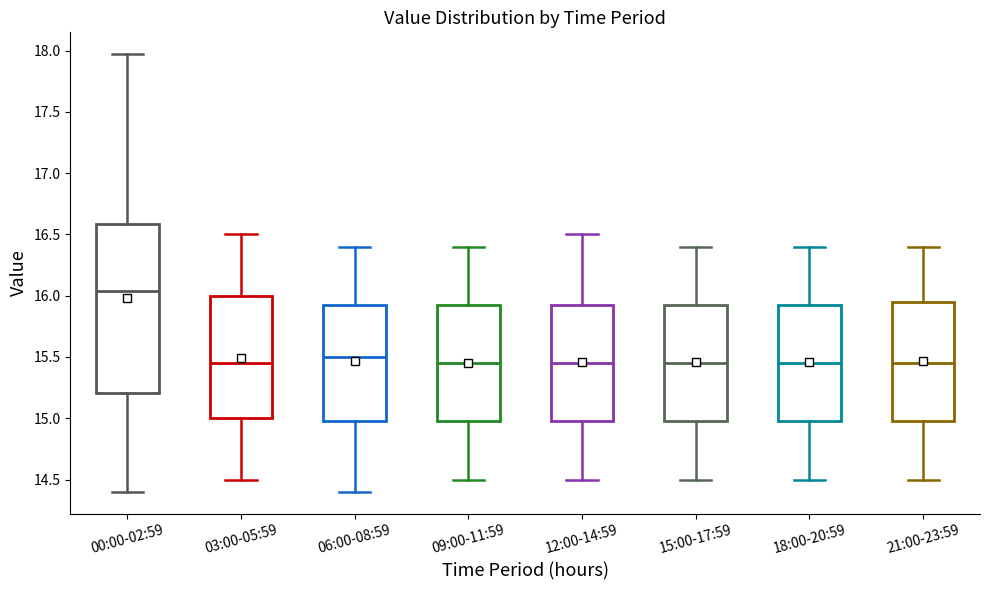

Which box is the tallest, from its lower edge to its upper edge?

00:00-02:59